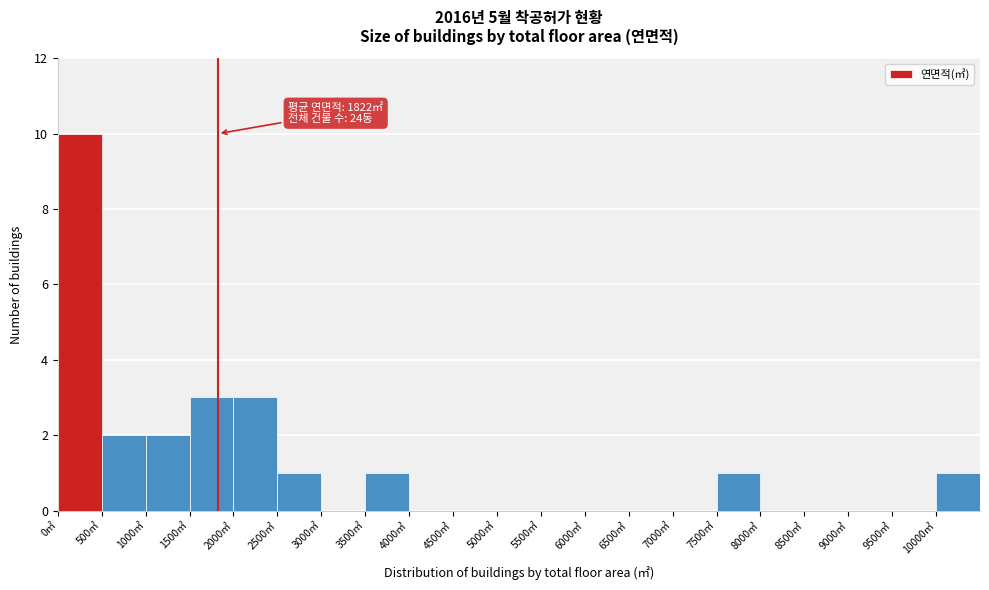

Over which range of the x-axis is the bar tallest?

0 to 500